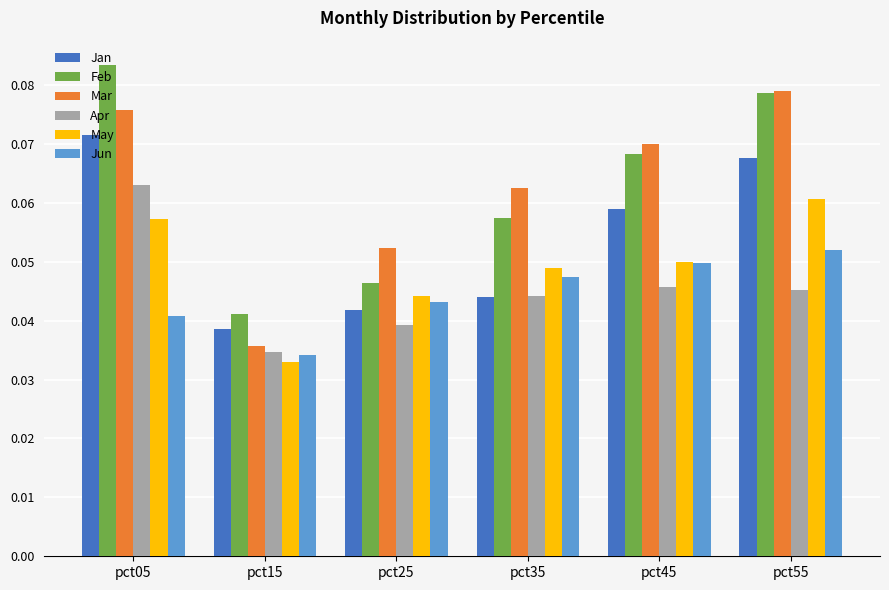

How many Jun values are between 0 and 1?

6